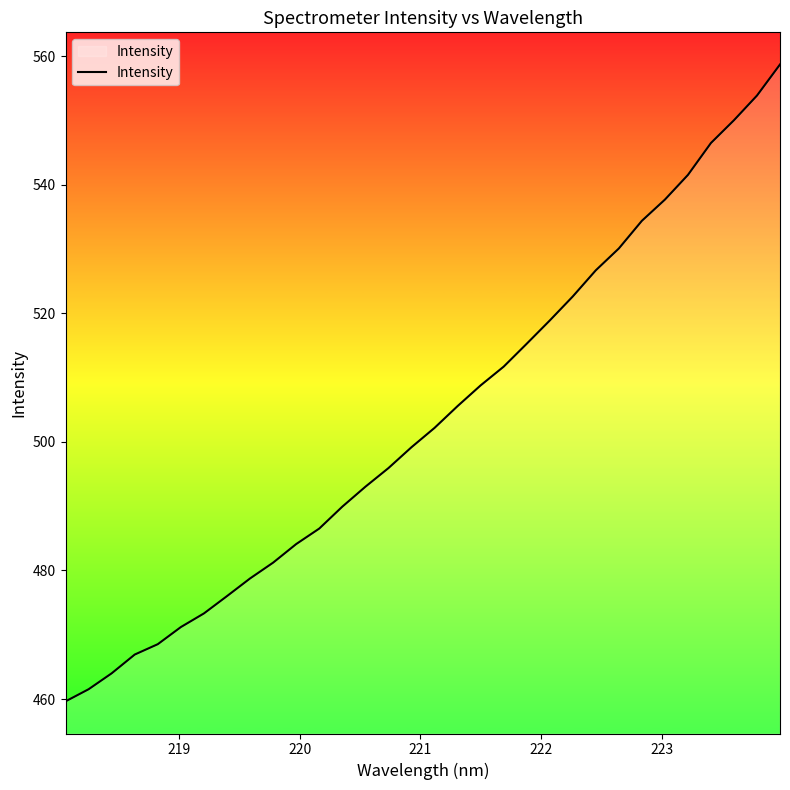

What is the difference between the maximum and minimum values?

99.1